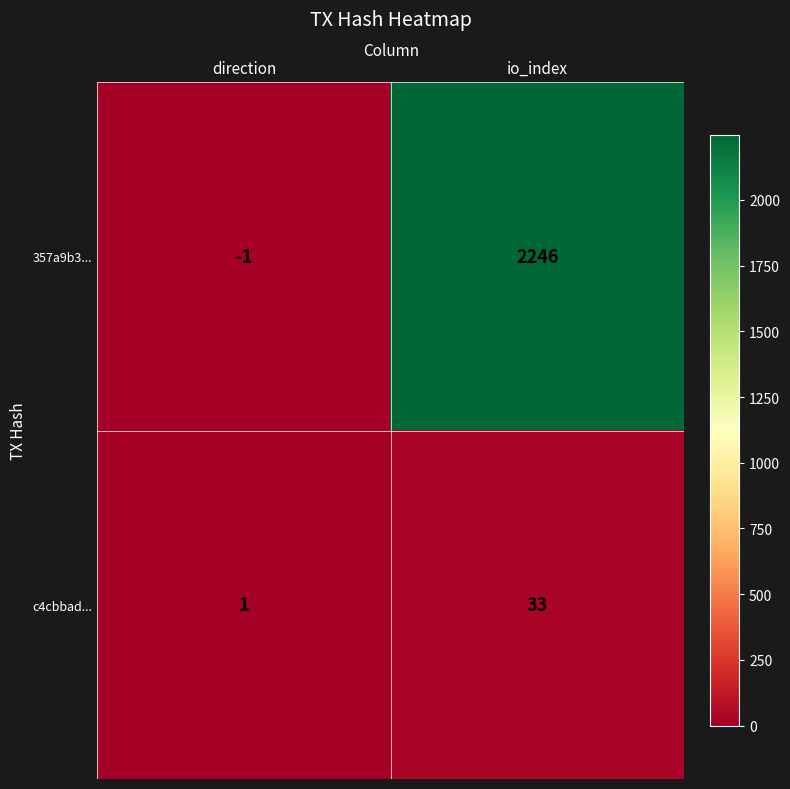

True or false: c4cbbad... has a value of 1 at direction.

True